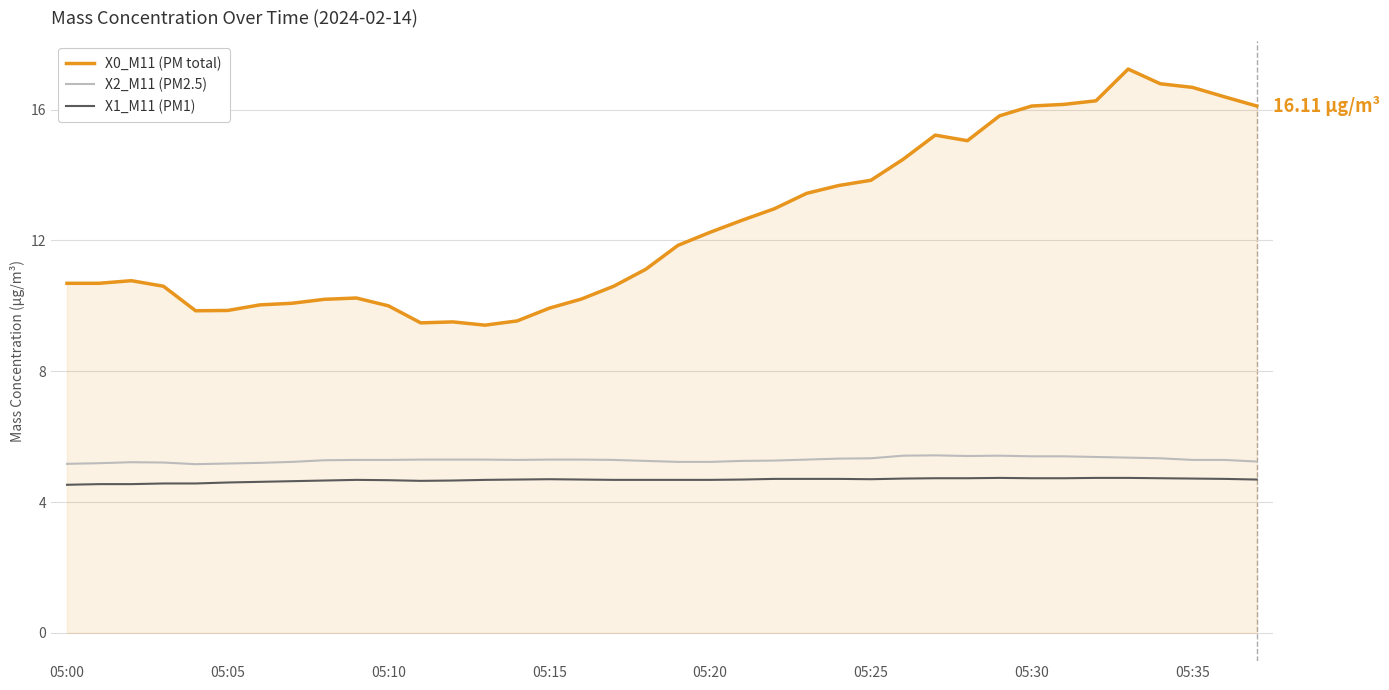

True or false: X1_M11 (PM1) and X0_M11 (PM total) intersect in this chart.

False